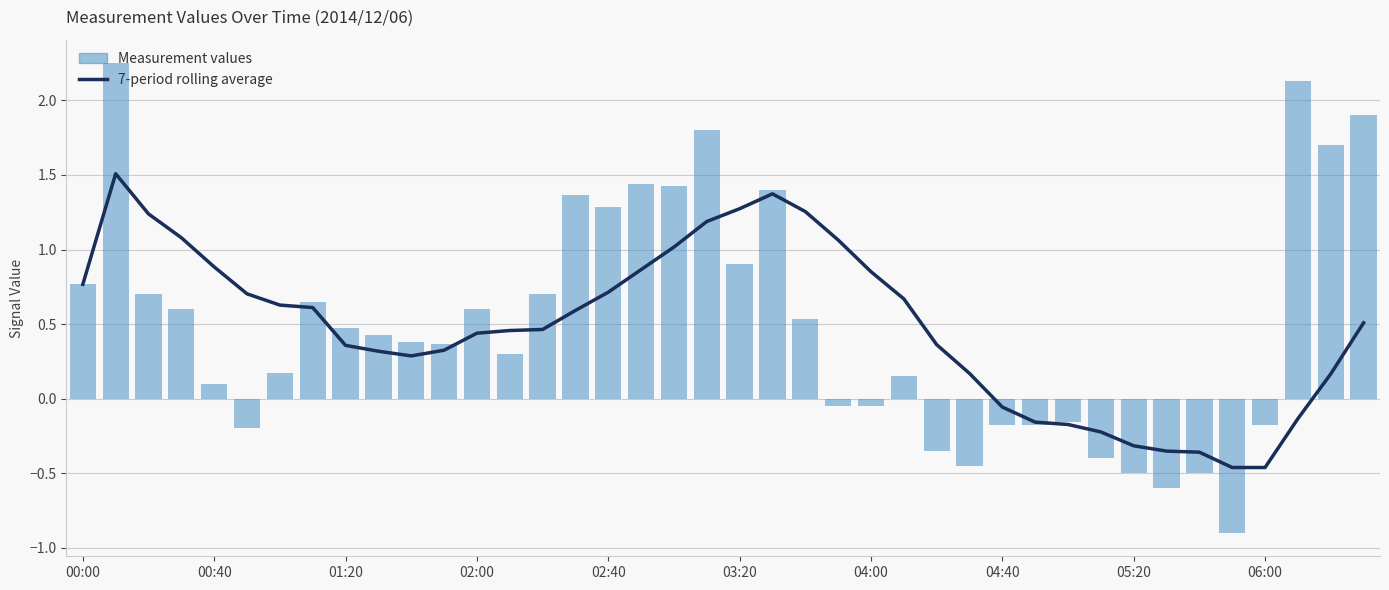

How many data points does each series have?

40